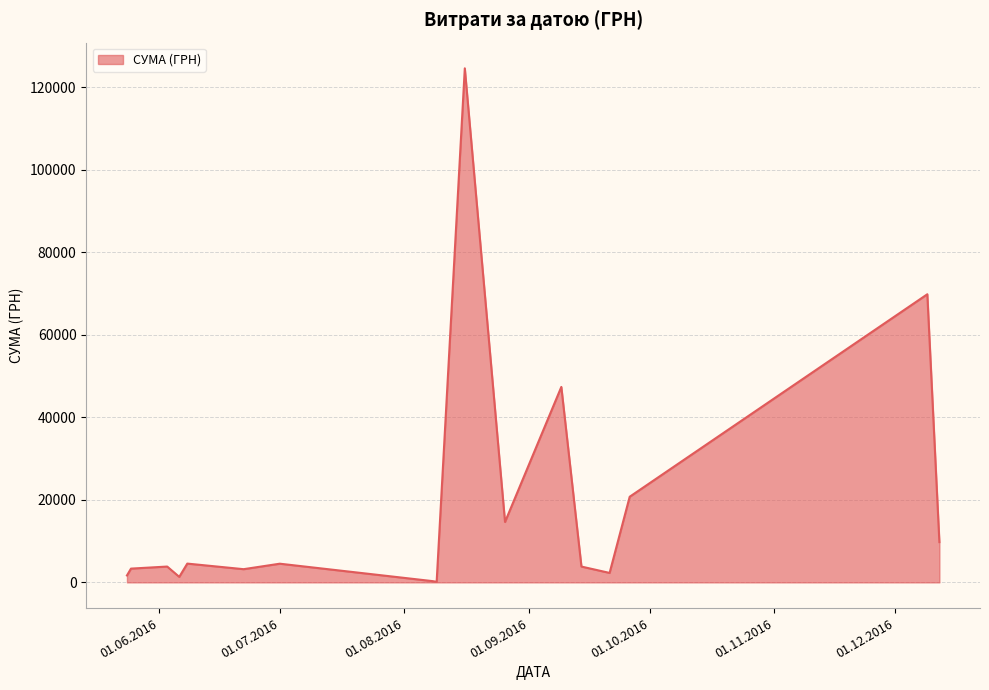

How many lines are shown in the chart?

1